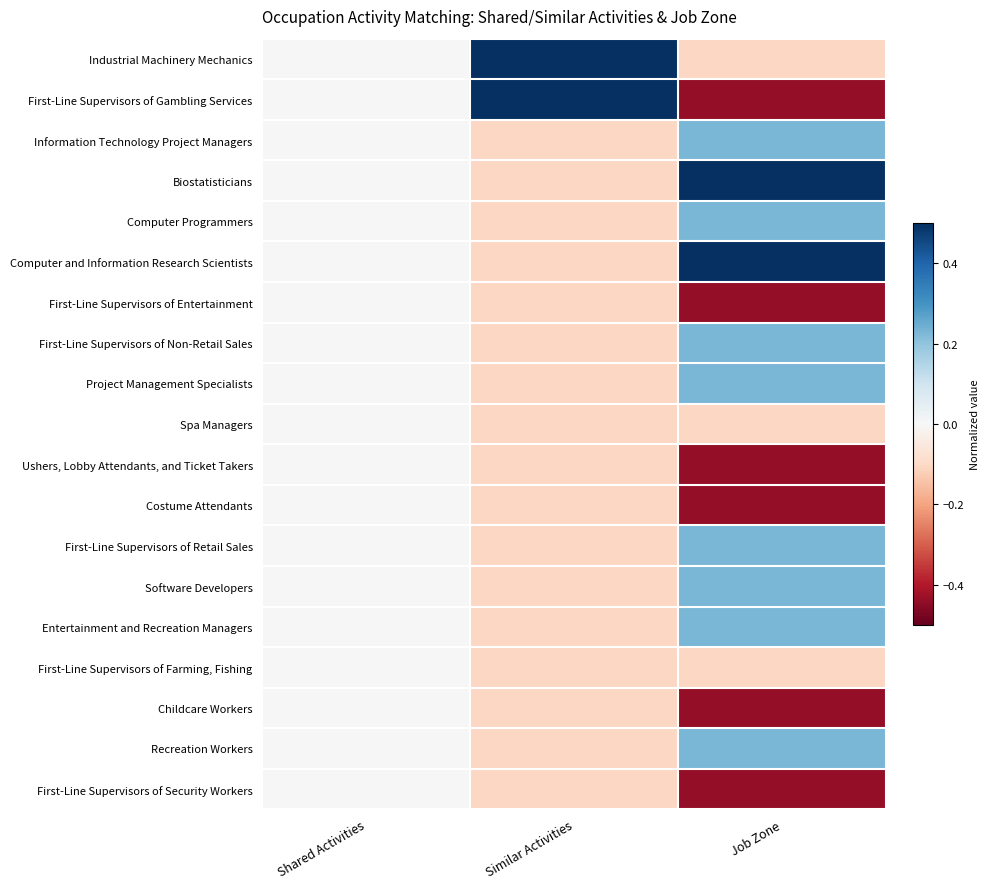

Reading left to right, extract all data points from this chart.

Industrial Machinery Mechanics: Shared Activities=0.0	Similar Activities=0.9	Job Zone=-0.1
First-Line Supervisors of Gambling Services: Shared Activities=0.0	Similar Activities=0.9	Job Zone=-0.4
Information Technology Project Managers: Shared Activities=0.0	Similar Activities=-0.1	Job Zone=0.2
Biostatisticians: Shared Activities=0.0	Similar Activities=-0.1	Job Zone=0.6
Computer Programmers: Shared Activities=0.0	Similar Activities=-0.1	Job Zone=0.2
Computer and Information Research Scientists: Shared Activities=0.0	Similar Activities=-0.1	Job Zone=0.6
First-Line Supervisors of Entertainment: Shared Activities=0.0	Similar Activities=-0.1	Job Zone=-0.4
First-Line Supervisors of Non-Retail Sales: Shared Activities=0.0	Similar Activities=-0.1	Job Zone=0.2
Project Management Specialists: Shared Activities=0.0	Similar Activities=-0.1	Job Zone=0.2
Spa Managers: Shared Activities=0.0	Similar Activities=-0.1	Job Zone=-0.1
Ushers, Lobby Attendants, and Ticket Takers: Shared Activities=0.0	Similar Activities=-0.1	Job Zone=-0.4
Costume Attendants: Shared Activities=0.0	Similar Activities=-0.1	Job Zone=-0.4
First-Line Supervisors of Retail Sales: Shared Activities=0.0	Similar Activities=-0.1	Job Zone=0.2
Software Developers: Shared Activities=0.0	Similar Activities=-0.1	Job Zone=0.2
Entertainment and Recreation Managers: Shared Activities=0.0	Similar Activities=-0.1	Job Zone=0.2
First-Line Supervisors of Farming, Fishing: Shared Activities=0.0	Similar Activities=-0.1	Job Zone=-0.1
Childcare Workers: Shared Activities=0.0	Similar Activities=-0.1	Job Zone=-0.4
Recreation Workers: Shared Activities=0.0	Similar Activities=-0.1	Job Zone=0.2
First-Line Supervisors of Security Workers: Shared Activities=0.0	Similar Activities=-0.1	Job Zone=-0.4